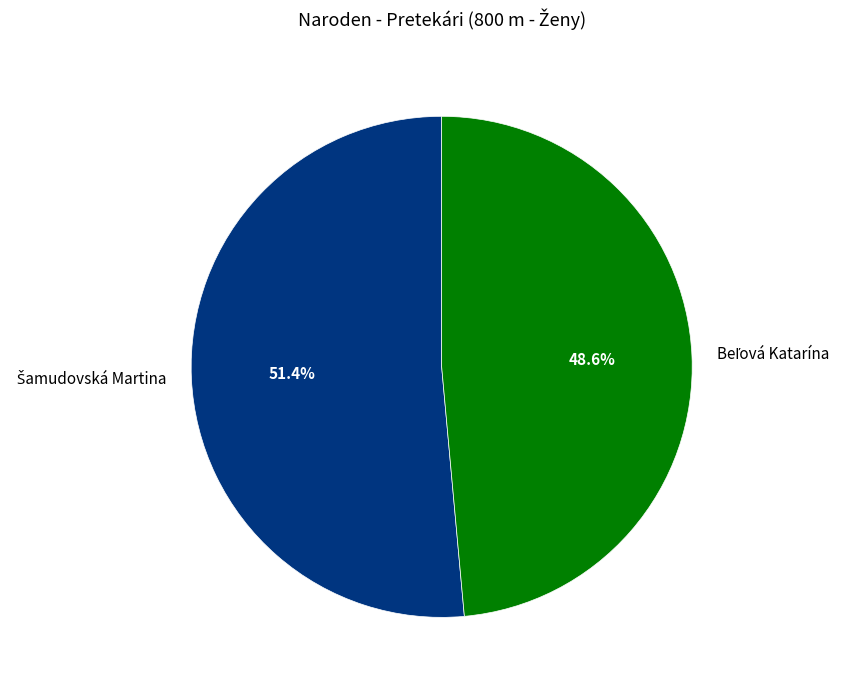

Is there a majority slice in this chart?

Yes